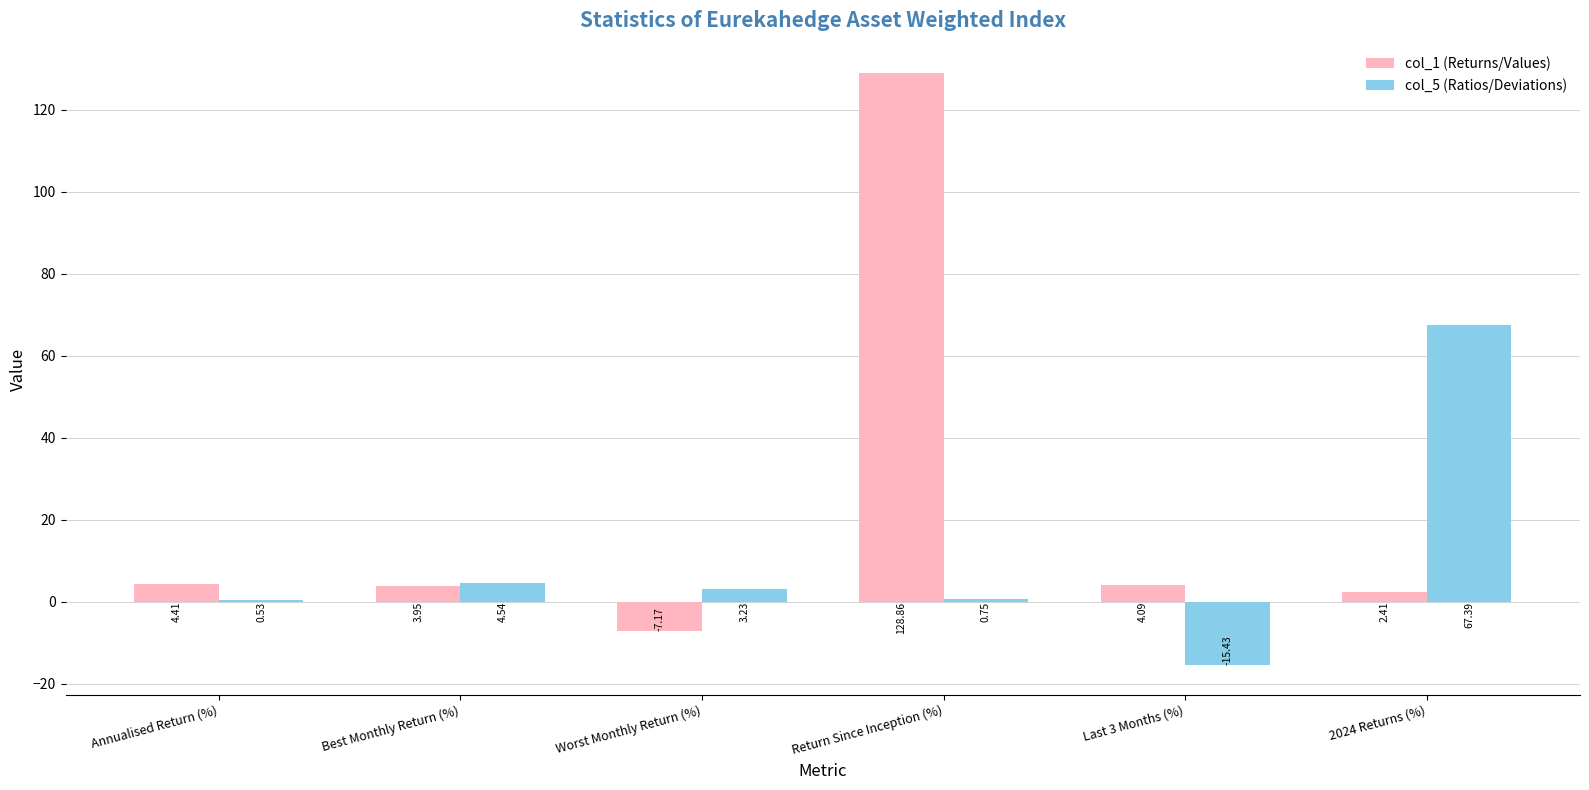

How many data points in col_1 (Returns/Values) are above 4?

3